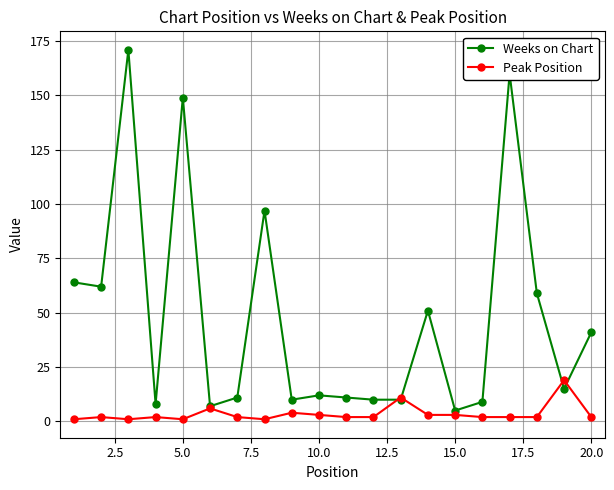

Which series has the widest spread of values?

Weeks on Chart